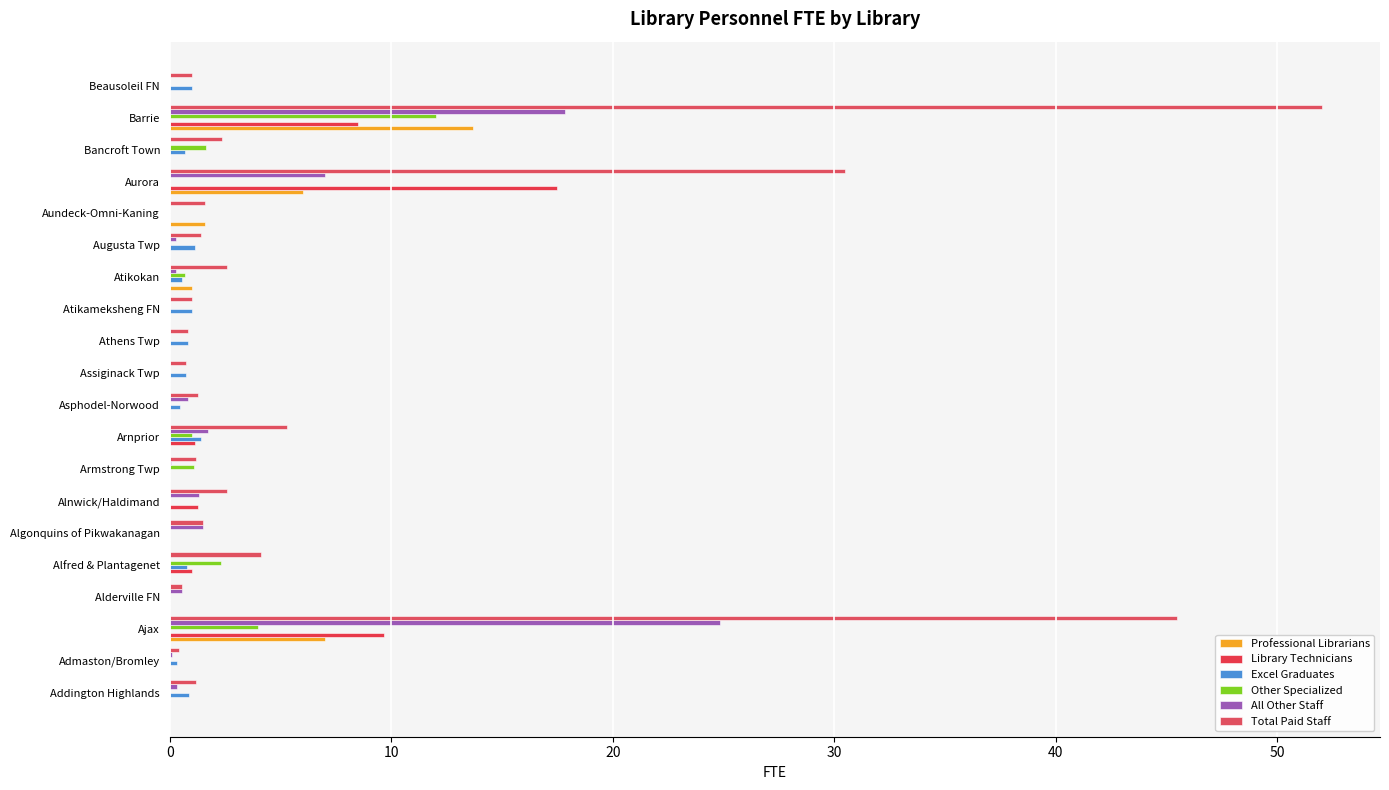

Reading left to right, transcribe all the data shown in this chart.

Professional Librarians: 0.0	0.0	7.0	0.0	0.0	0.0	0.0	0.0	0.0	0.0	0.0	0.0	0.0	1.0	0.0	1.6	6.0	0.0	13.7	0.0
Library Technicians: 0.0	0.0	9.7	0.0	1.0	0.0	1.3	0.0	1.1	0.0	0.0	0.0	0.0	0.0	0.0	0.0	17.5	0.0	8.5	0.0
Excel Graduates: 0.9	0.3	0.0	0.0	0.8	0.0	0.0	0.0	1.4	0.5	0.7	0.8	1.0	0.6	1.1	0.0	0.0	0.7	0.0	1.0
Other Specialized: 0.0	0.0	4.0	0.0	2.3	0.0	0.0	1.1	1.0	0.0	0.0	0.0	0.0	0.7	0.0	0.0	0.0	1.6	12.0	0.0
All Other Staff: 0.3	0.1	24.8	0.6	0.0	1.5	1.3	0.1	1.7	0.8	0.0	0.0	0.0	0.3	0.3	0.0	7.0	0.0	17.9	0.0
Total Paid Staff: 1.2	0.4	45.5	0.6	4.1	1.5	2.6	1.2	5.3	1.3	0.7	0.8	1.0	2.6	1.4	1.6	30.5	2.3	52.0	1.0